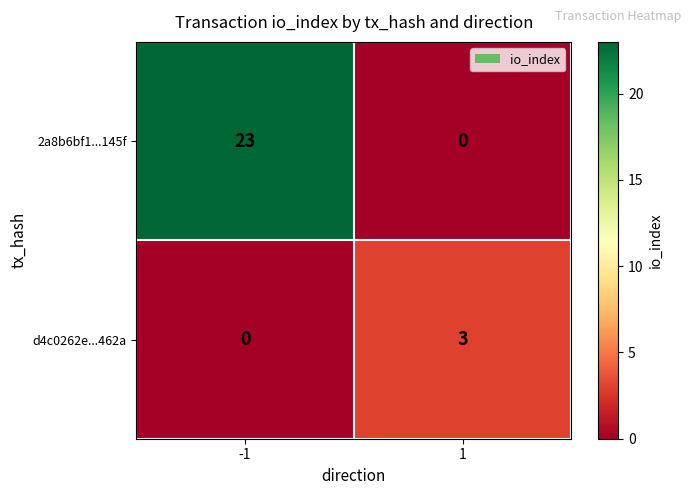

True or false: 2a8b6bf1...145f has a value of 41 at -1.

False